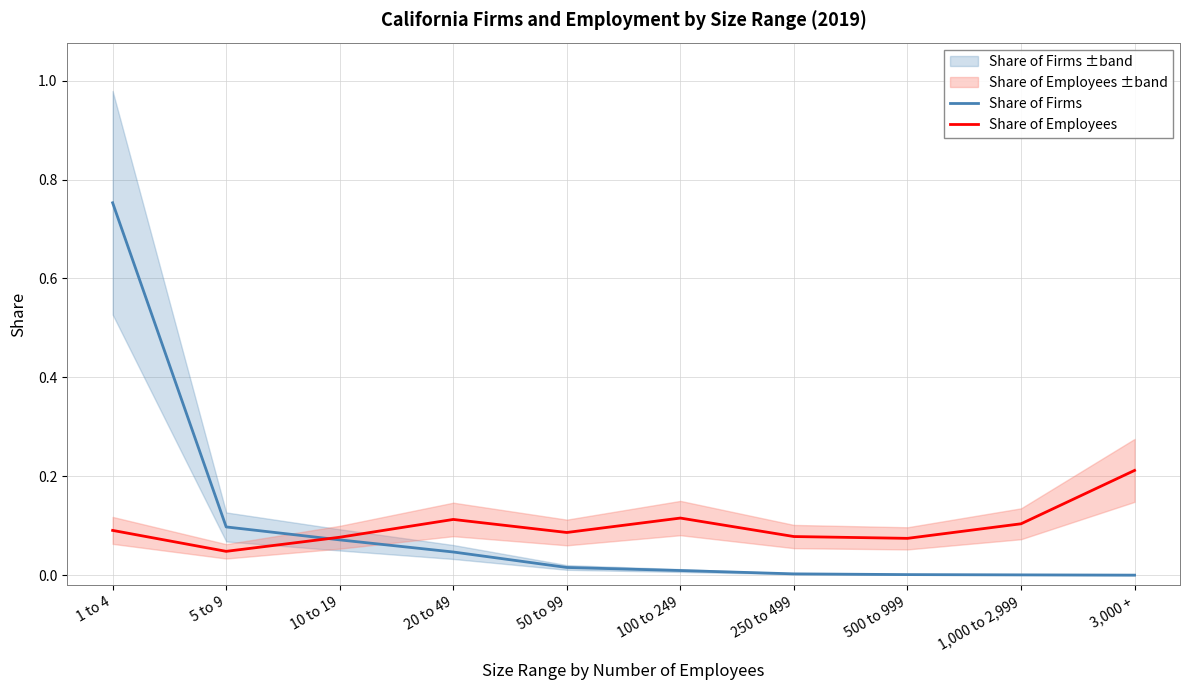

What is the sum of all Share of Employees values?

1.0